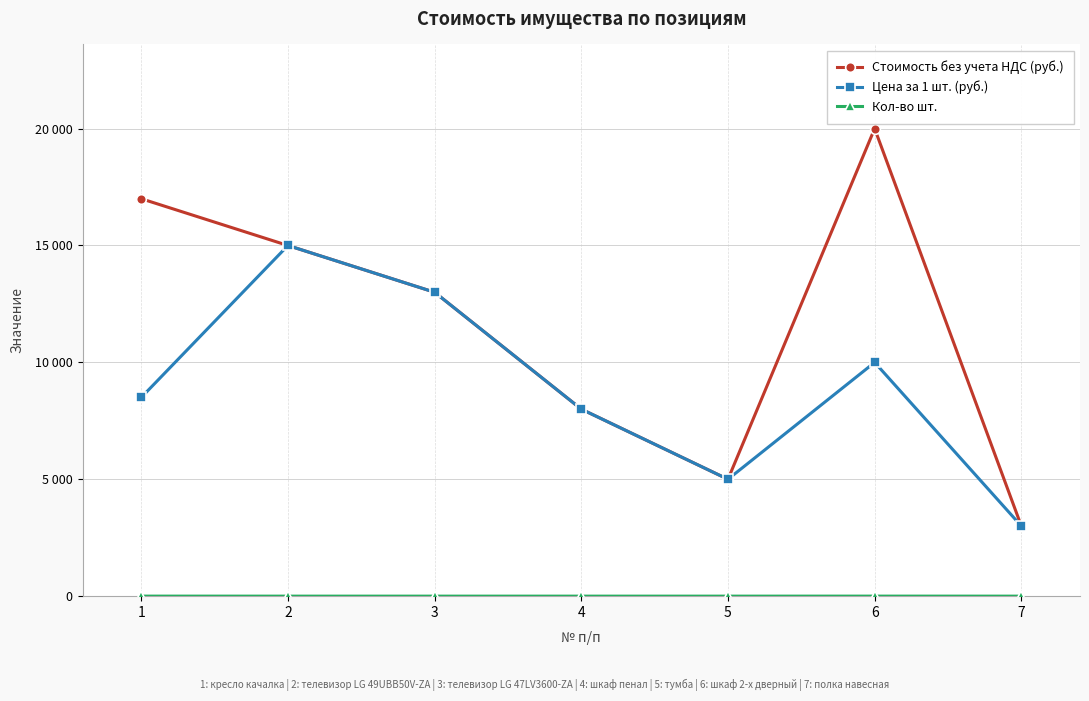

Which series has the largest total across all categories?

Стоимость без учета НДС (руб.)